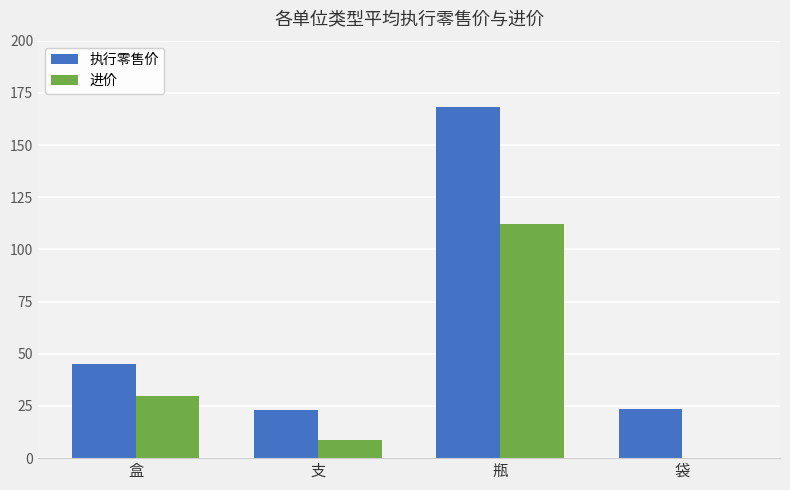

Which series has the widest spread of values?

执行零售价